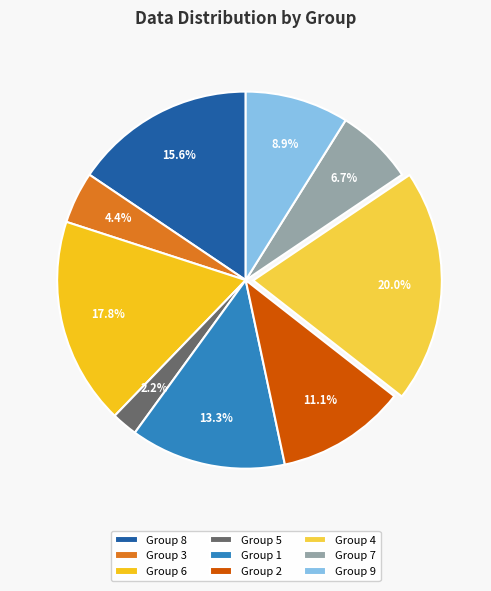

What portion of the pie excludes Group 9?

91.1%